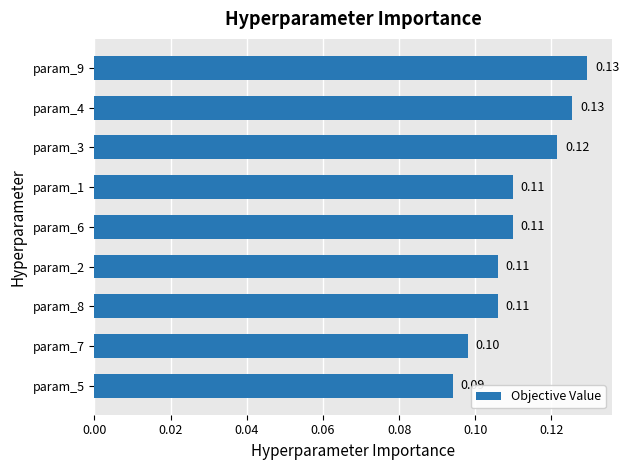

What is the sum of all values?

1.0